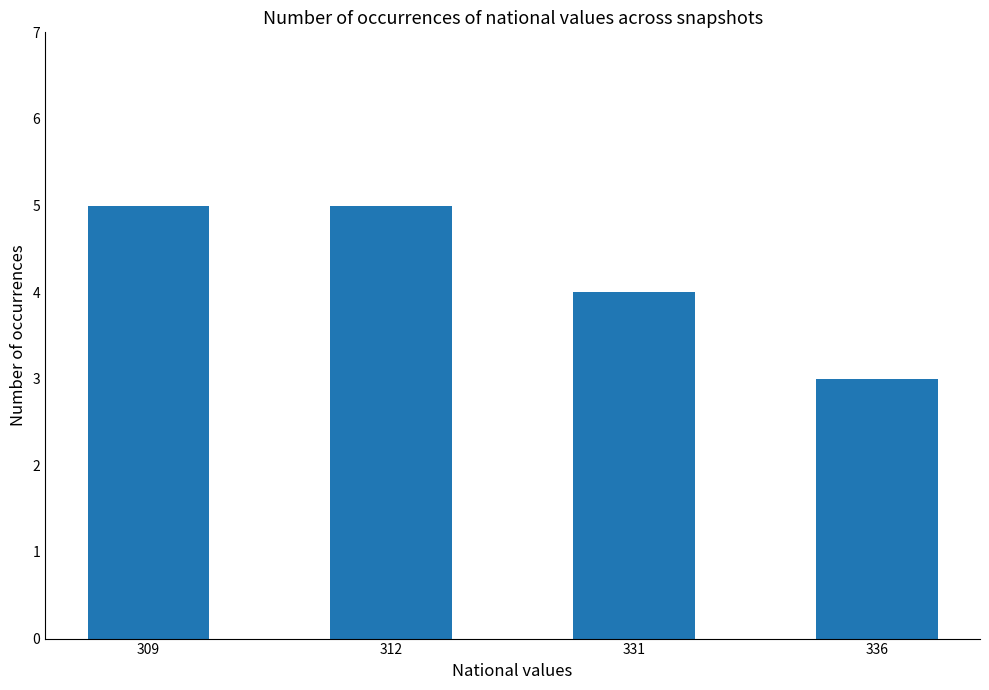

How many bars are there in total?

4